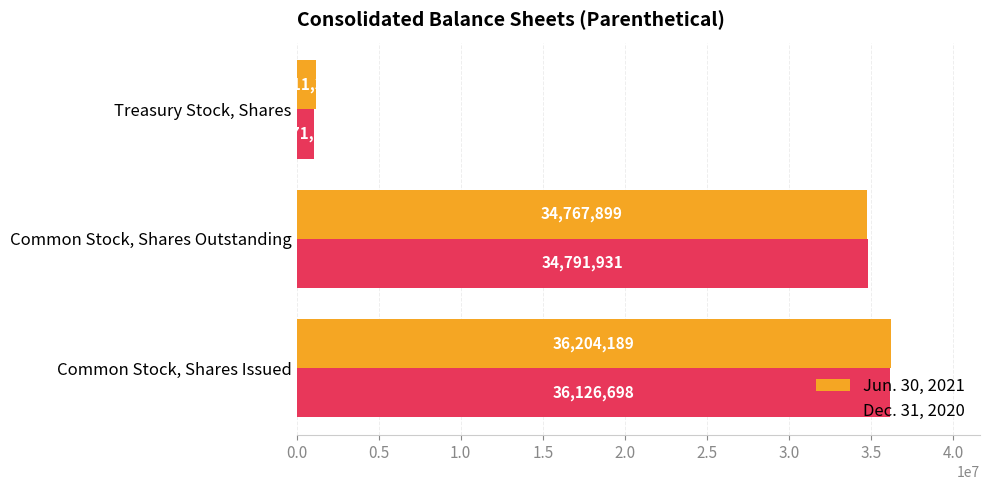

True or false: Dec. 31, 2020 has a value of 50459208 at Common Stock, Shares Outstanding.

False